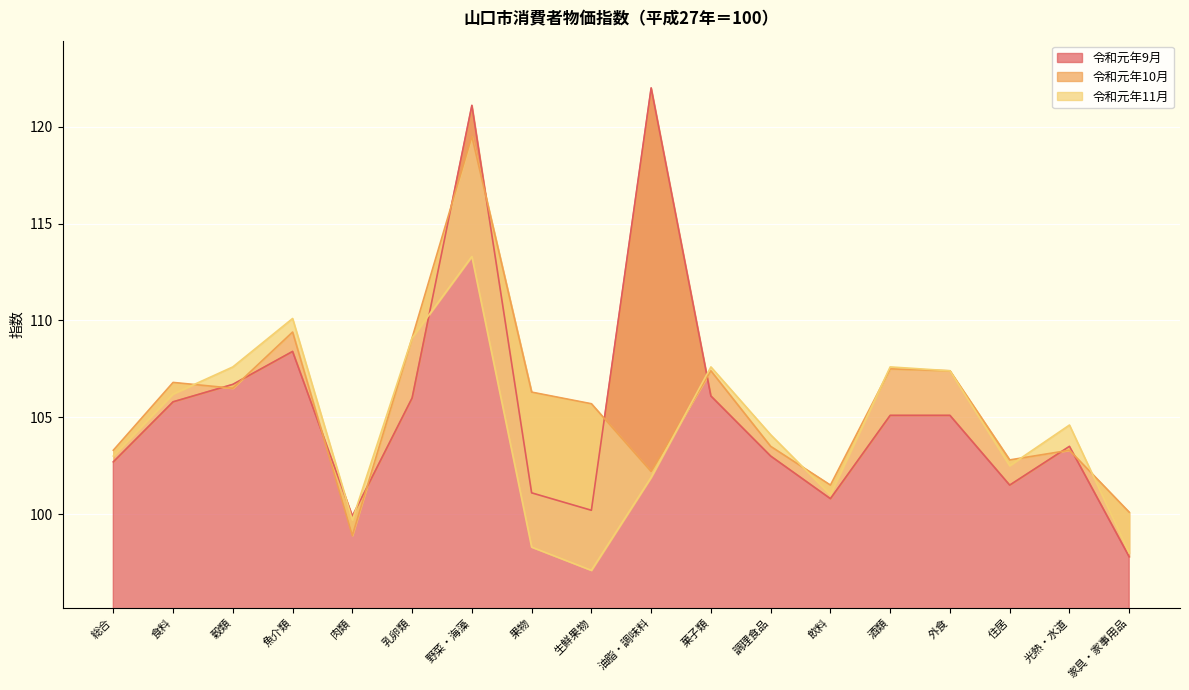

What is the minimum value for 令和元年9月?

97.8